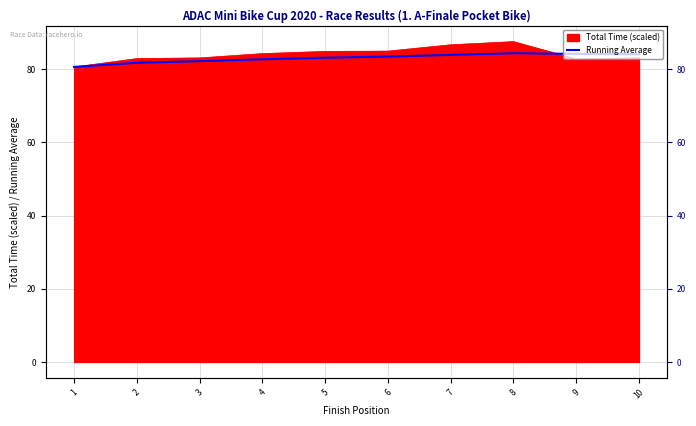

Reading left to right, list all the values displayed in this chart.

1=80.6	2=81.8	3=82.2	4=82.7	5=83.1	6=83.4	7=83.9	8=84.4	9=84.2	10=84.1